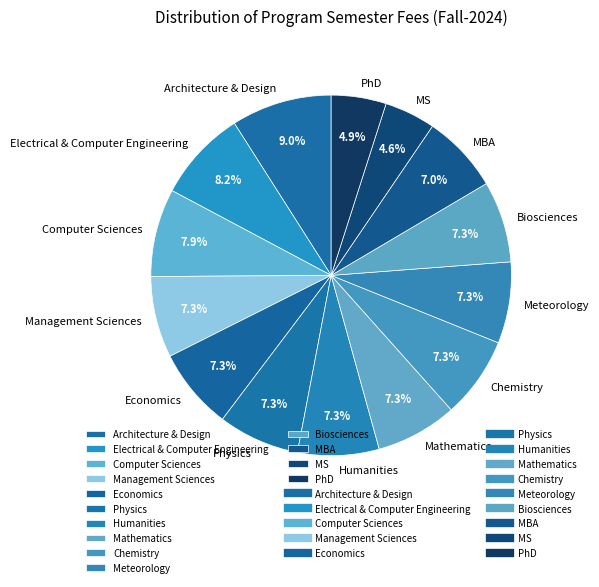

To the nearest percent, what is the difference between the largest and smallest slice percentages?

4%